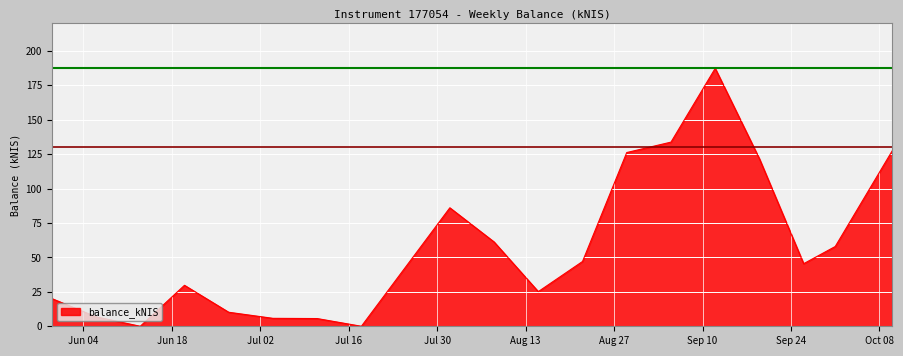

What is the maximum value shown in the chart?

187.4